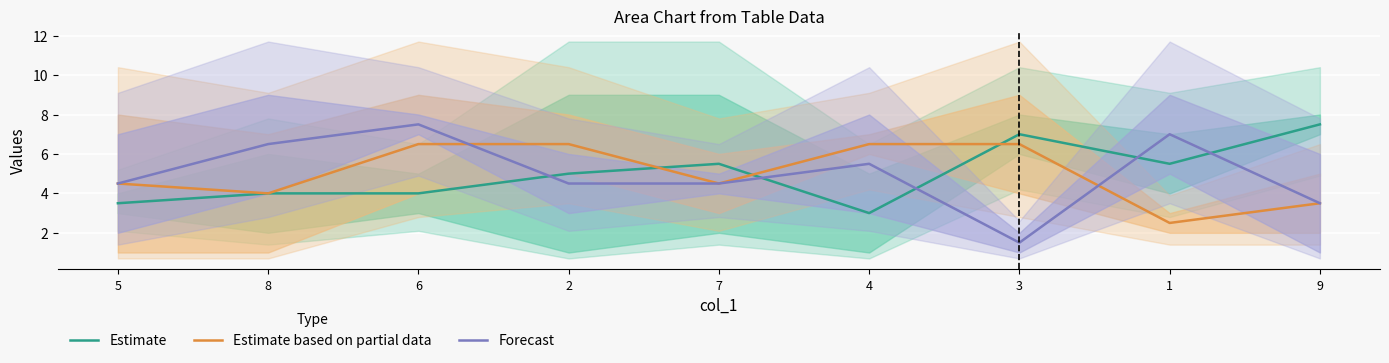

What is the label of the 2nd point from the right?

1